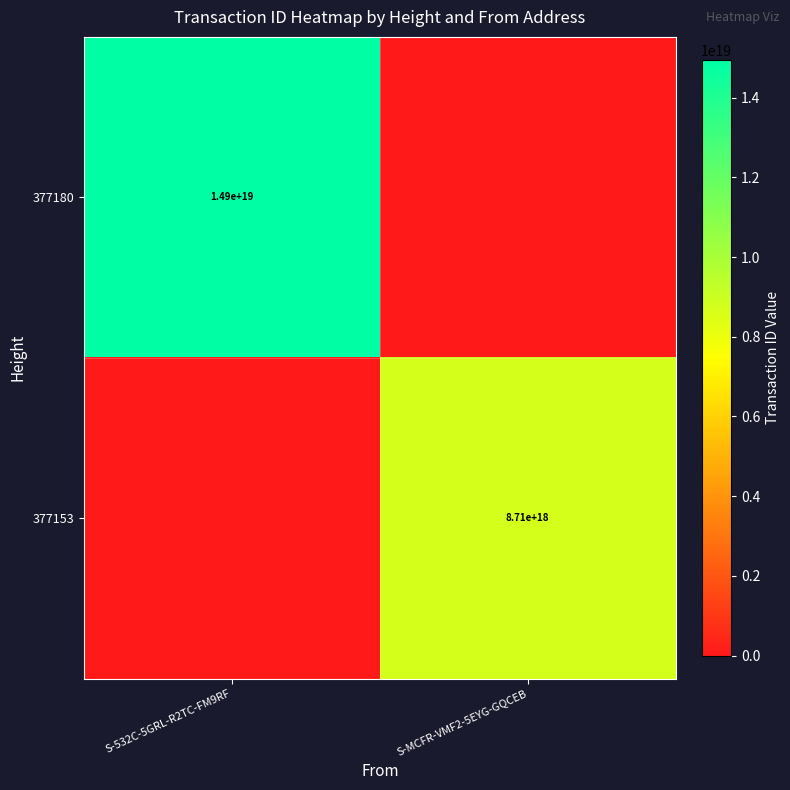

Which label corresponds to the largest value in the chart?

S-532C-5GRL-R2TC-FM9RF